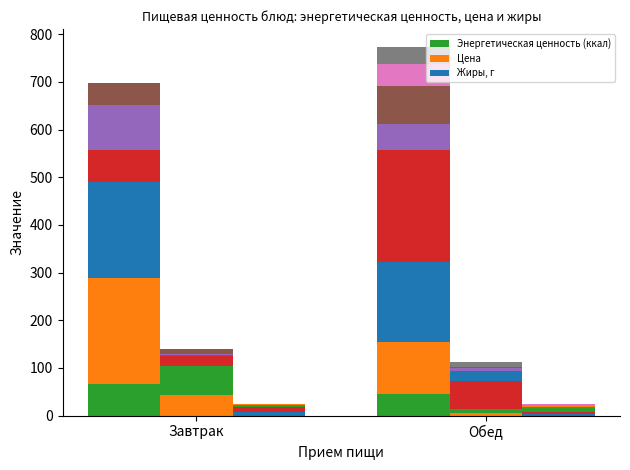

What is the sum of all Цена values?

253.1